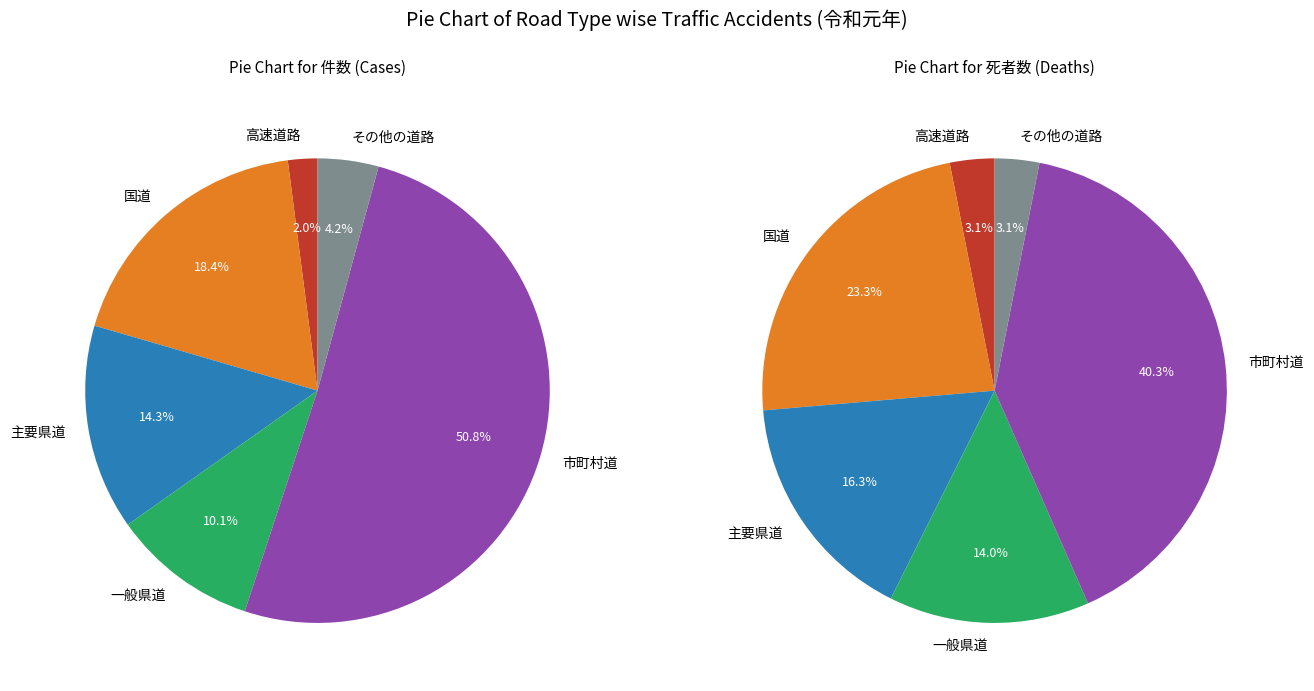

To the nearest percent, what percentage of the pie is 市町村道?

51%